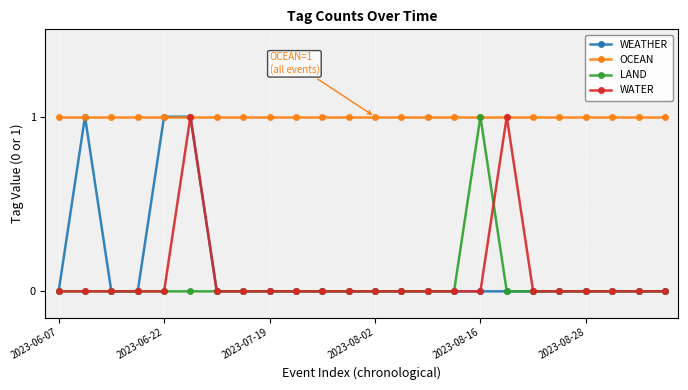

Reading left to right, extract all data points from this chart.

WEATHER: 0	1	0	0	1	1	0	0	0	0	0	0	0	0	0	0	0	0	0	0	0	0	0	0
OCEAN: 1	1	1	1	1	1	1	1	1	1	1	1	1	1	1	1	1	1	1	1	1	1	1	1
LAND: 0	0	0	0	0	0	0	0	0	0	0	0	0	0	0	0	1	0	0	0	0	0	0	0
WATER: 0	0	0	0	0	1	0	0	0	0	0	0	0	0	0	0	0	1	0	0	0	0	0	0